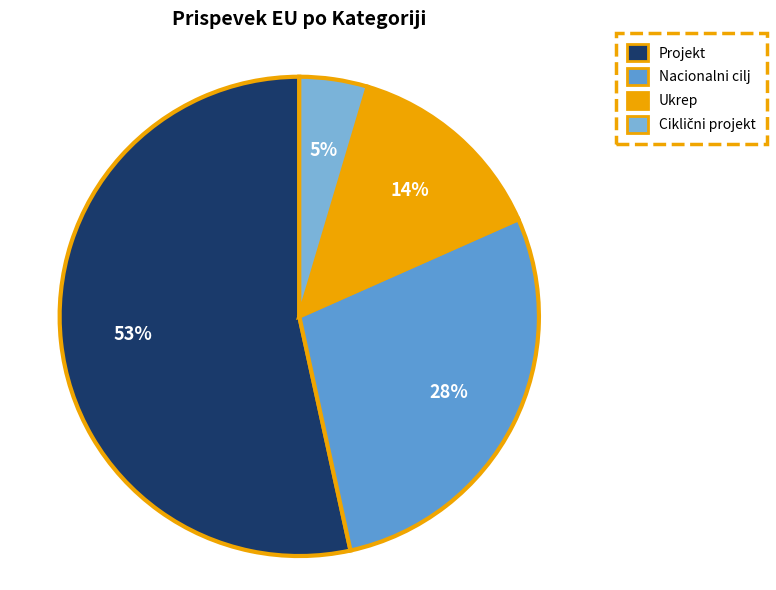

Which has a higher value, Projekt or Ciklični projekt?

Projekt